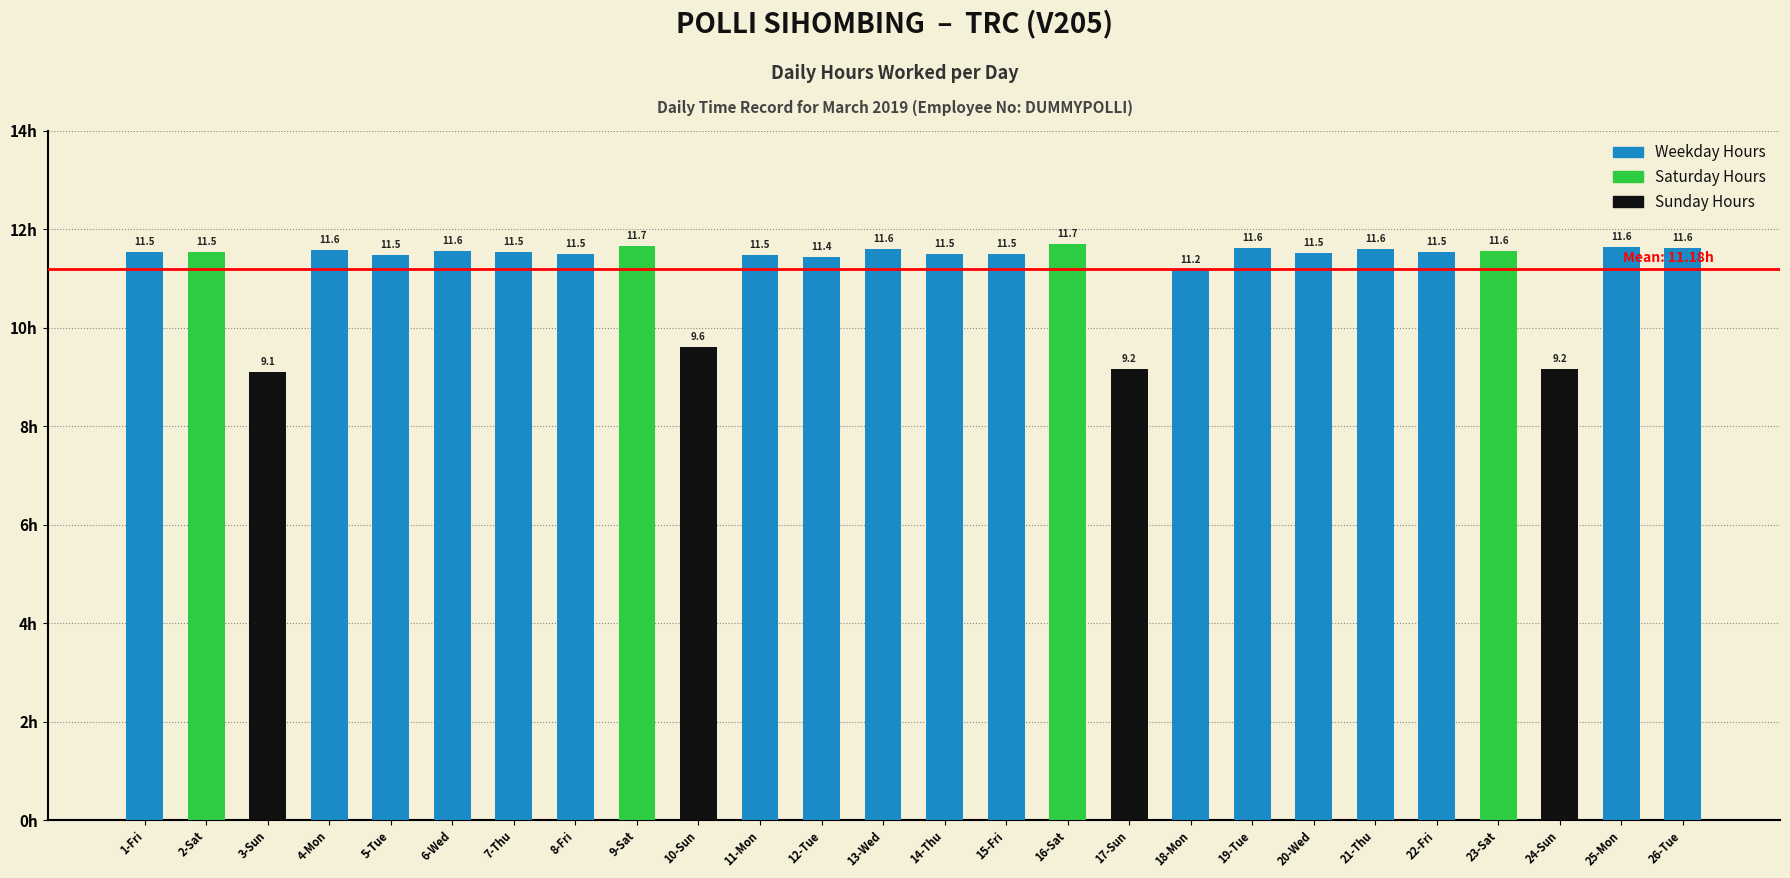

True or false: Saturday Hours has a value of 0.0 at 11-Mon.

True